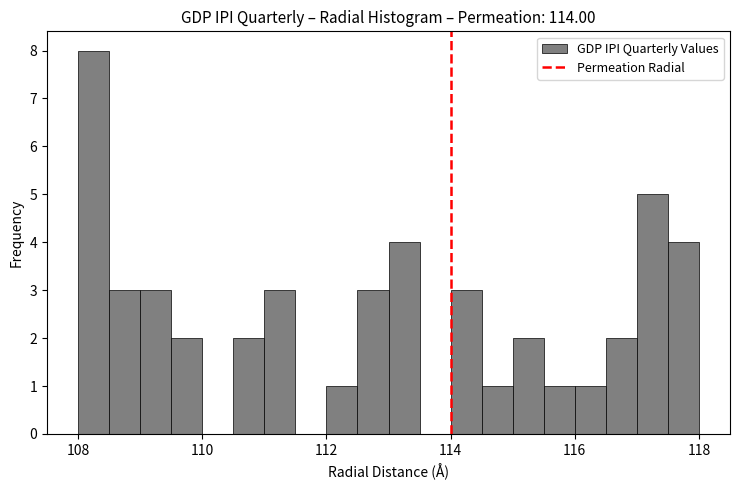

Read against the x-axis, roughly where is the centre of the tallest bar?

108.2